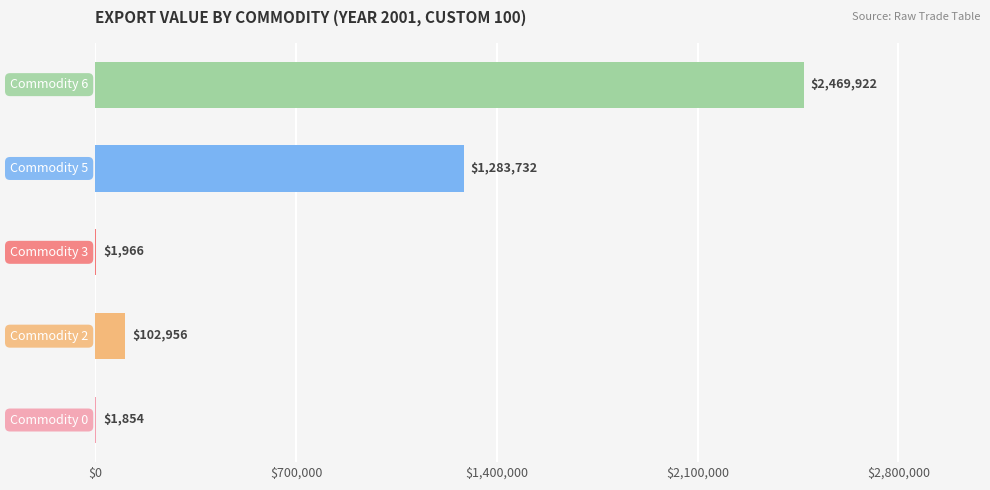

What is the greatest value displayed?

2469922